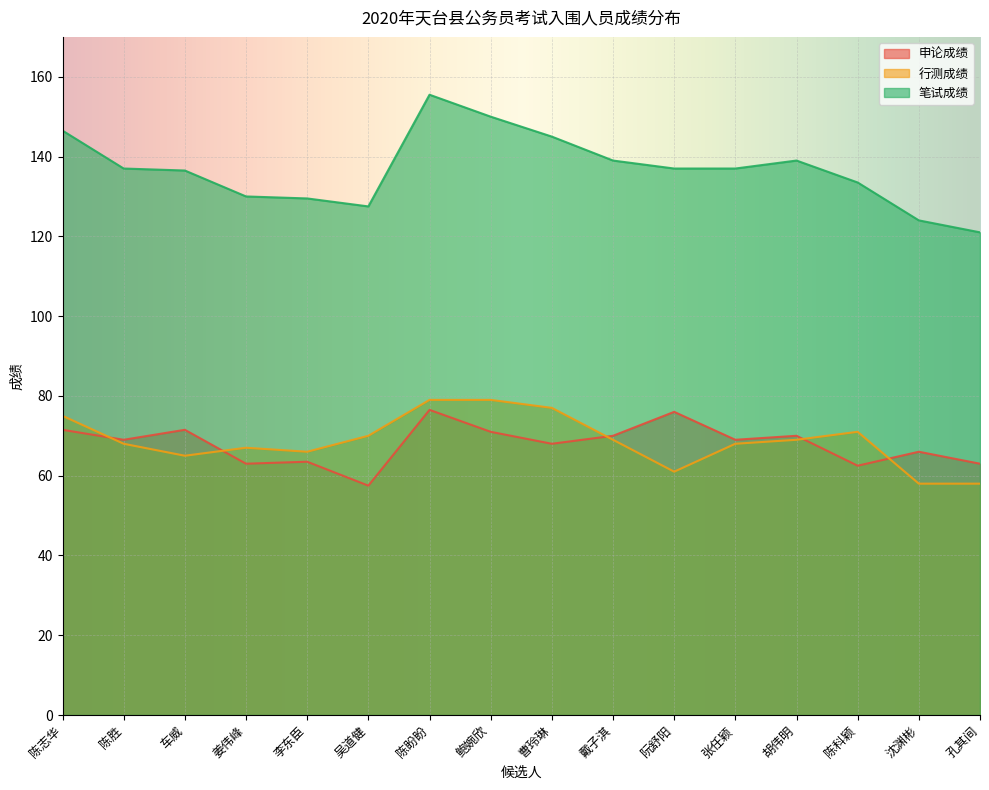

What is the difference between the maximum and minimum values in the 笔试成绩 series?

34.5